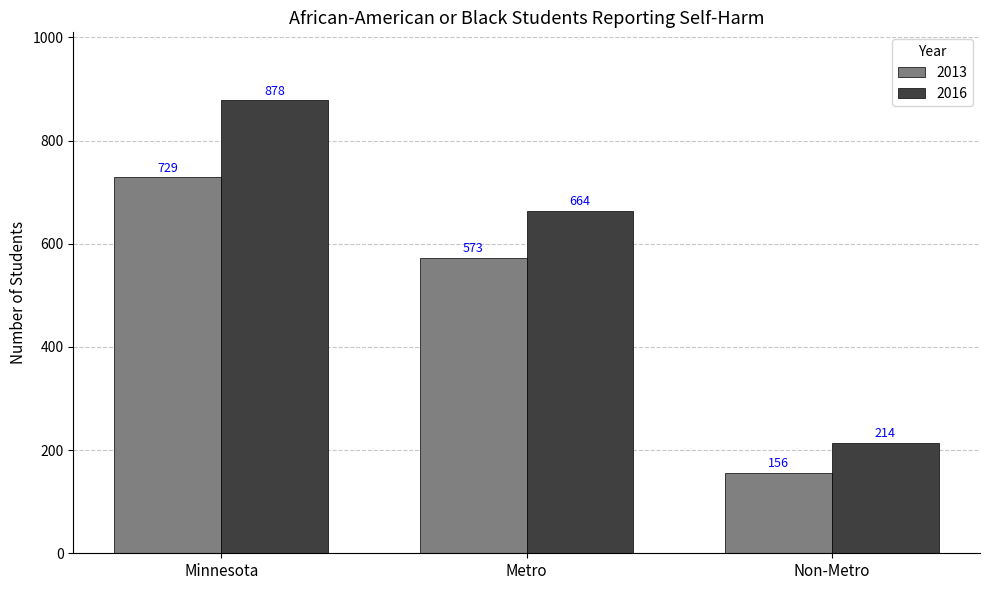

Which category has the lowest value in the 2013 series?

Non-Metro